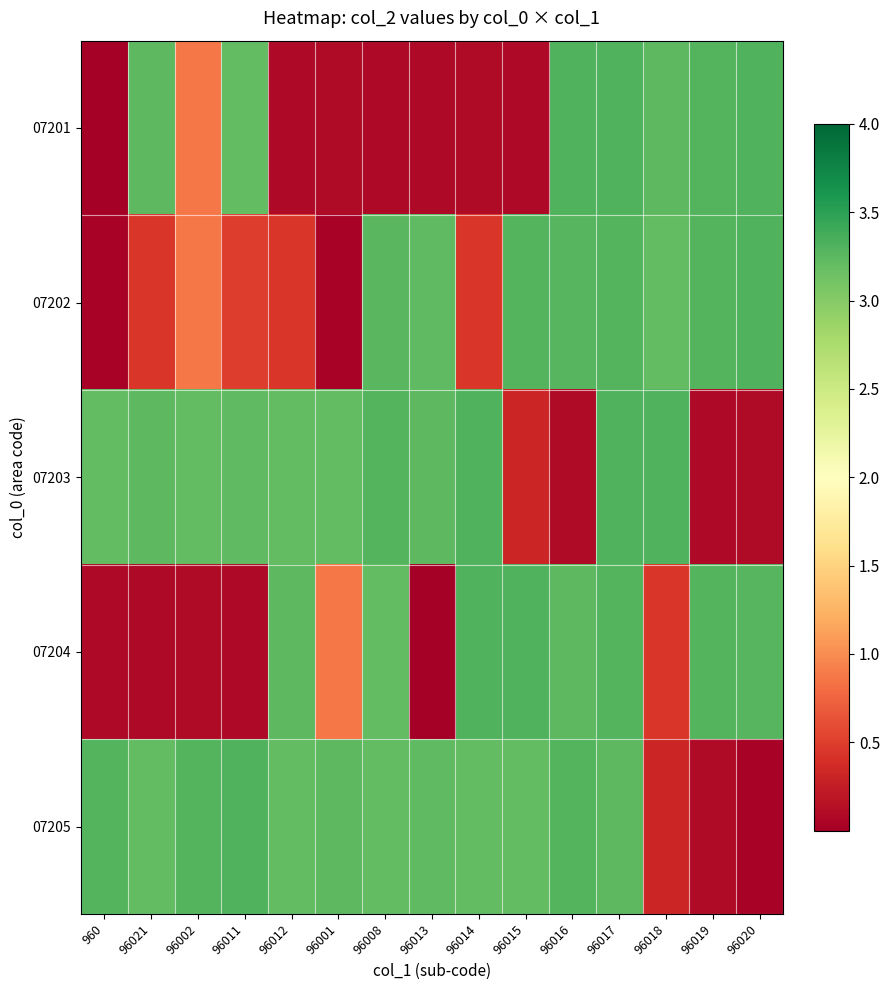

At which category is the sum across all series the highest?

96017